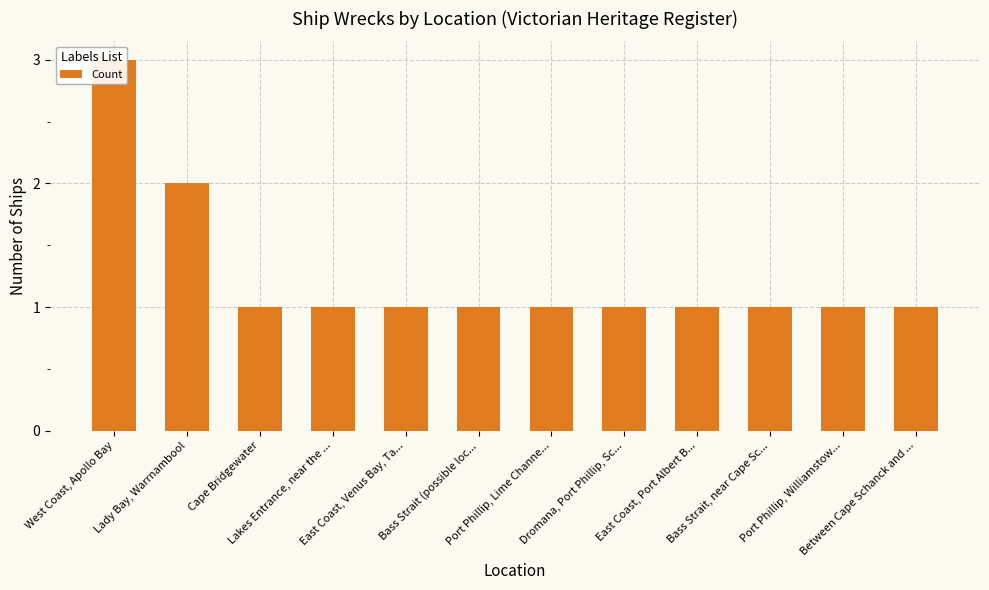

What is the difference between the maximum and minimum values?

2